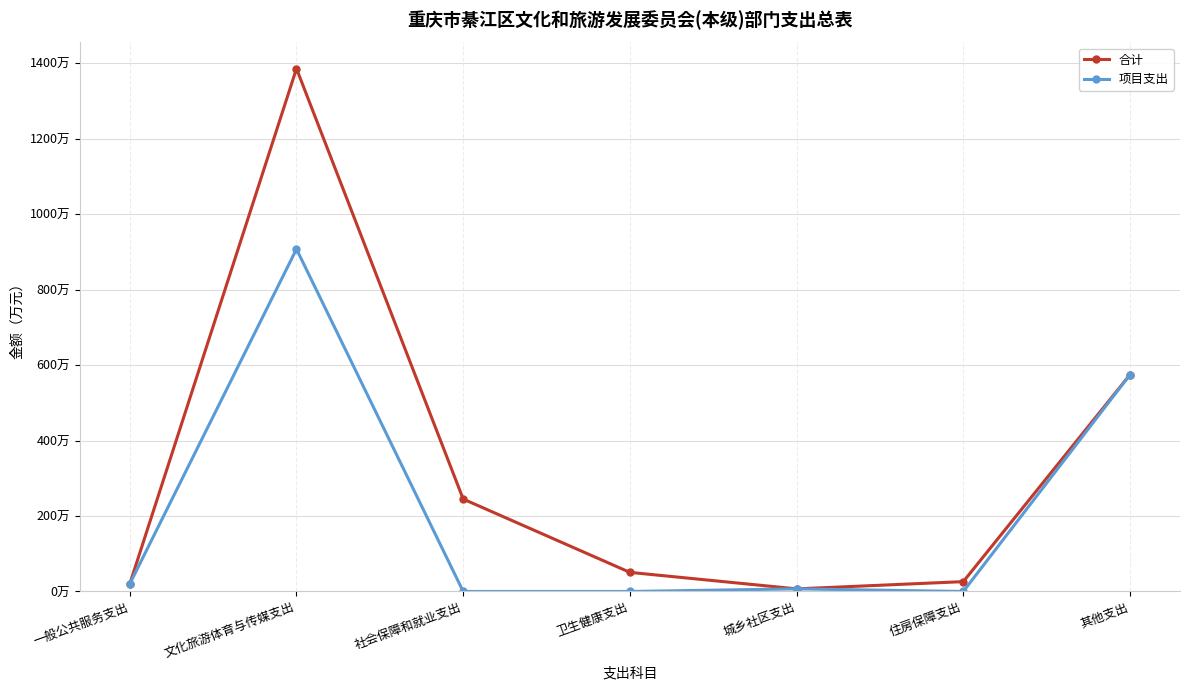

What is the label of the 6th point from the right?

文化旅游体育与传媒支出